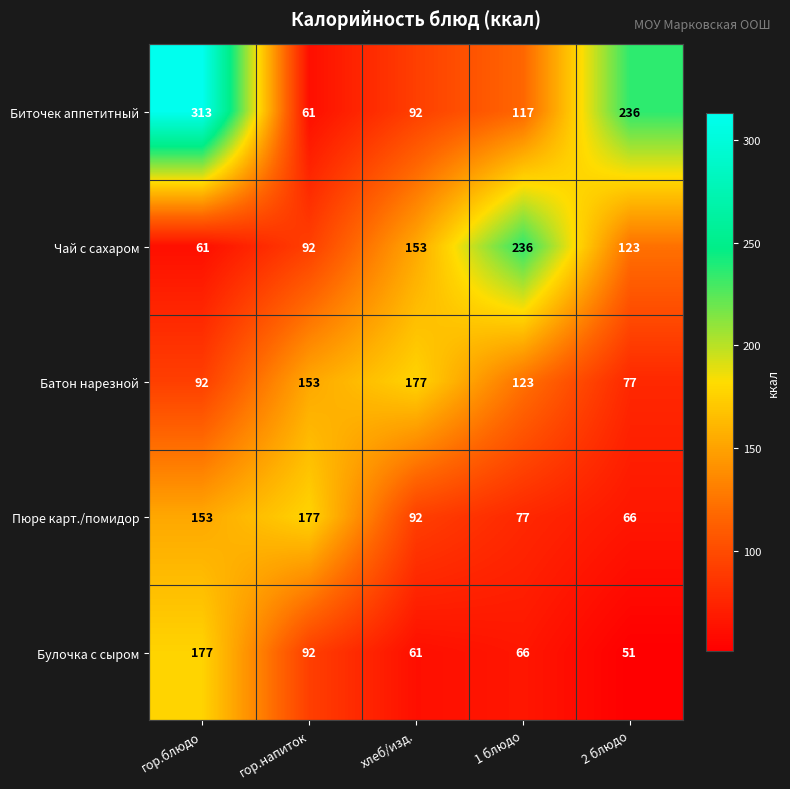

At 1 блюдо, list the series in order from largest to smallest.

Чай с сахаром, Батон нарезной, Биточек аппетитный, Пюре карт./помидор, Булочка с сыром